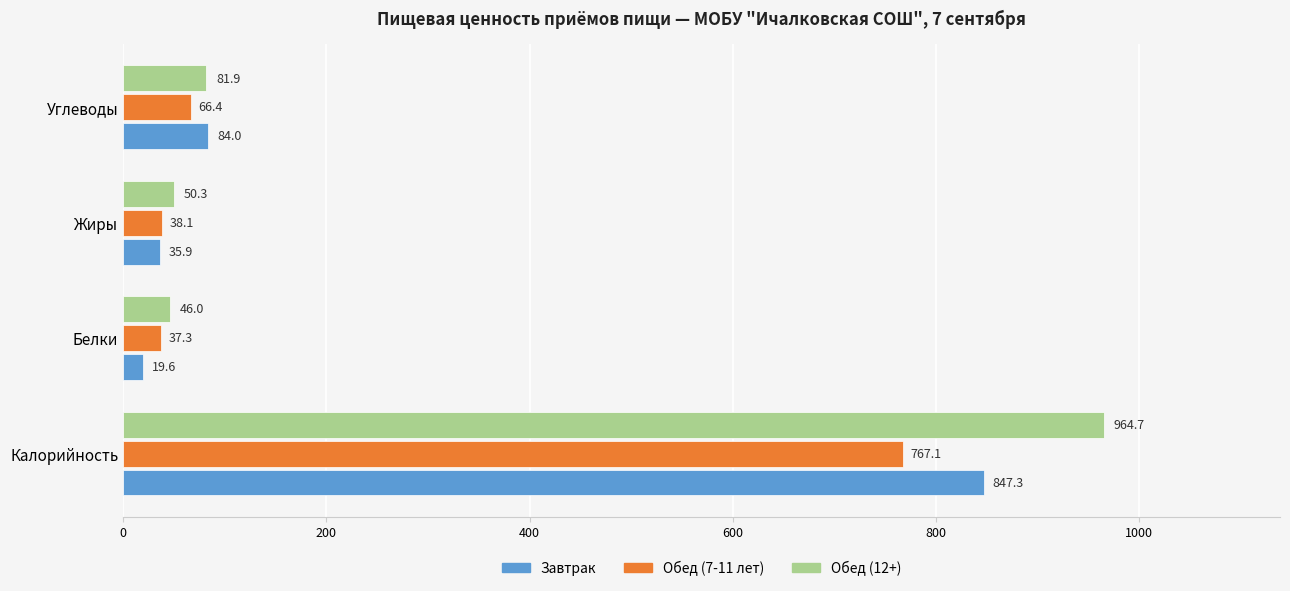

Count the number of categories in the chart.

4